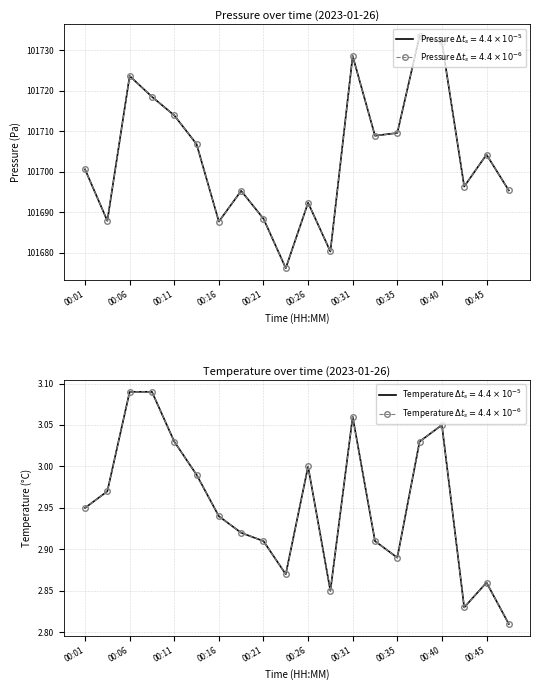

How many lines are shown in the chart?

2